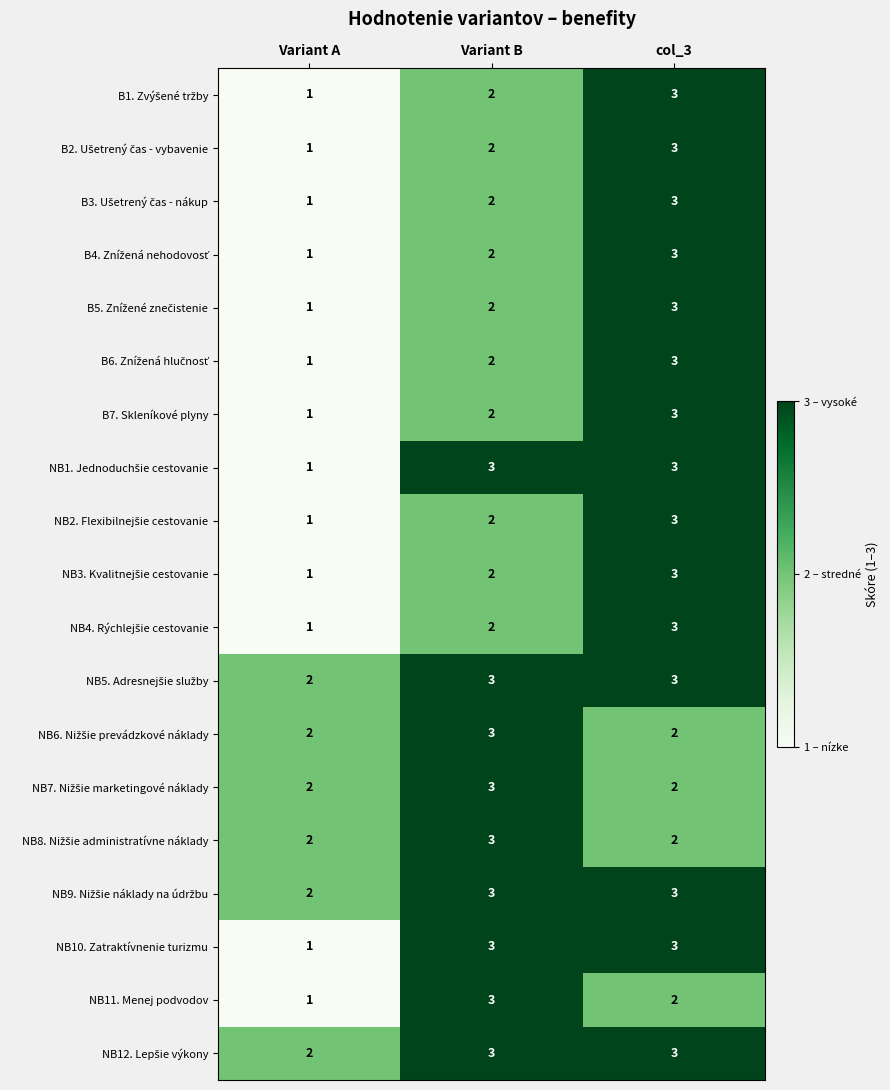

True or false: NB11. Menej podvodov has a value of 3 at Variant B.

True